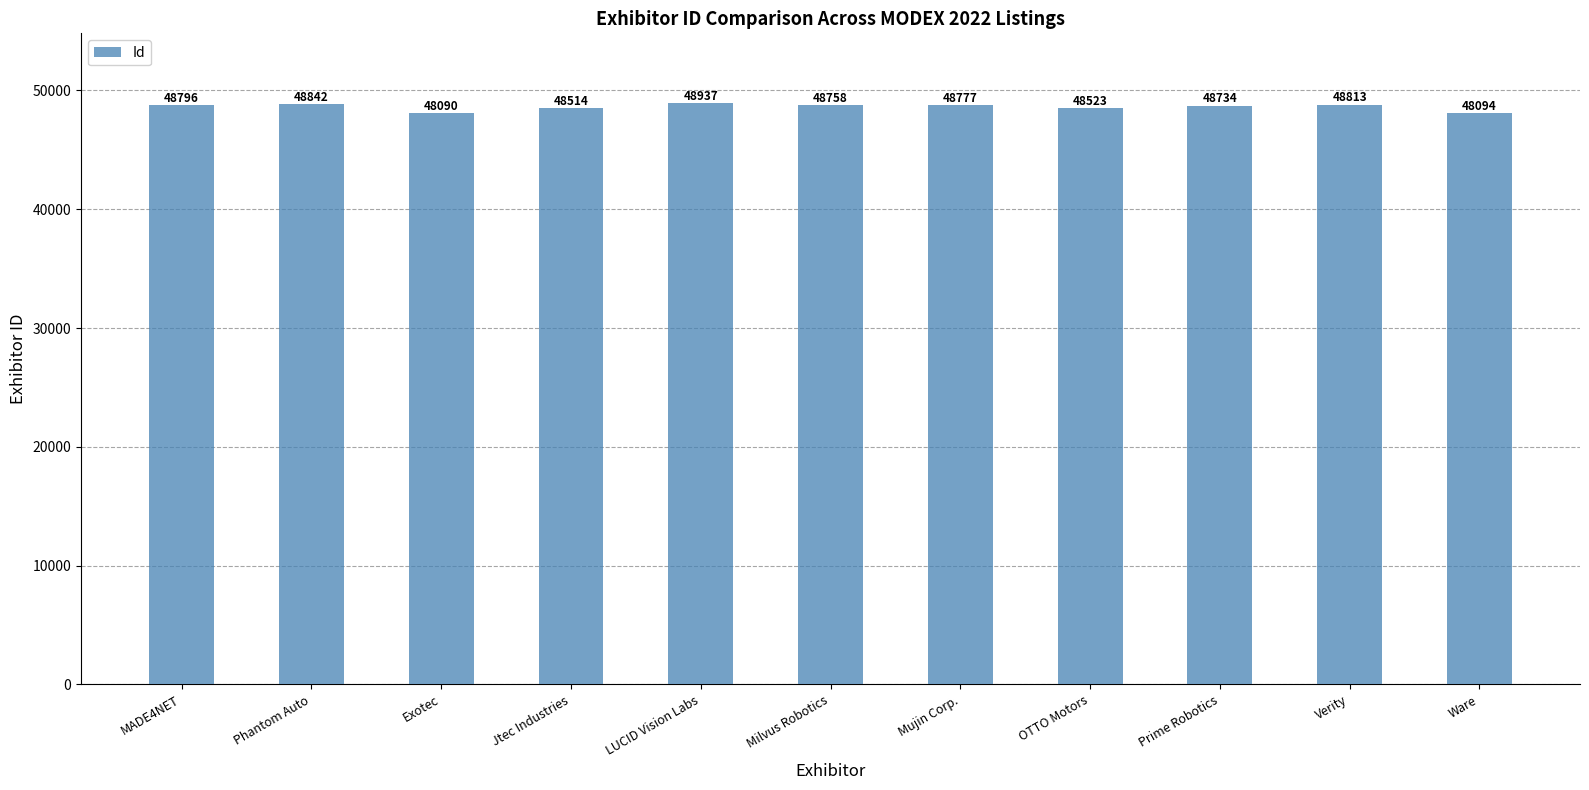

Approximately how many times larger is the value at OTTO Motors compared to Milvus Robotics?

1.0